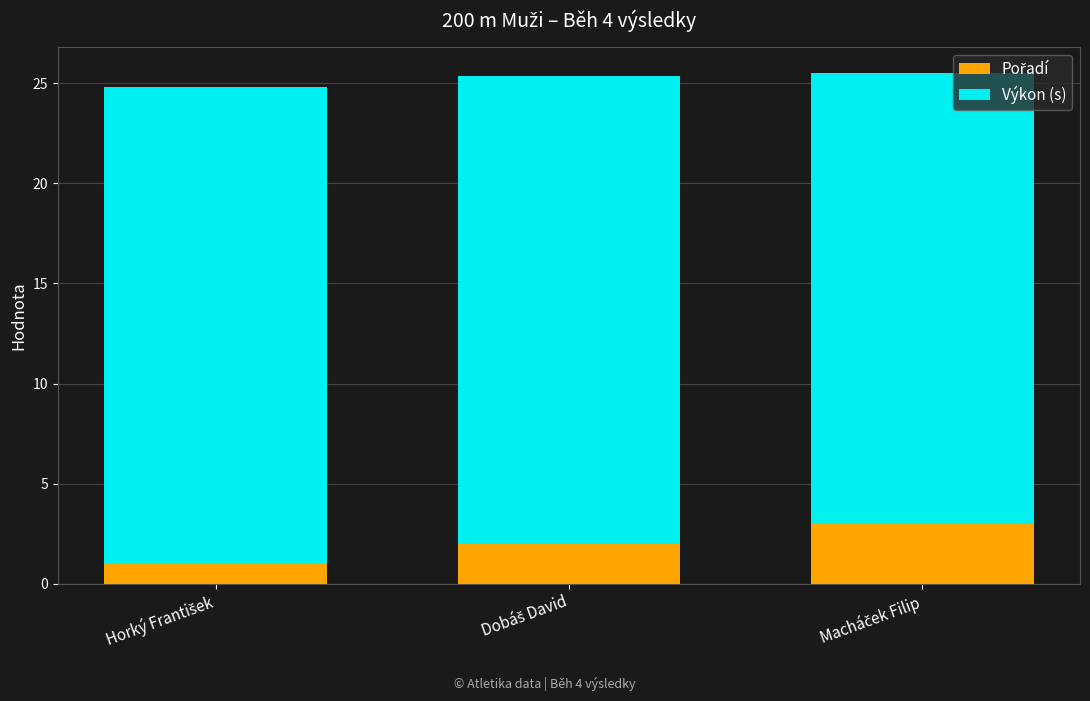

Count the number of data series in this chart.

2